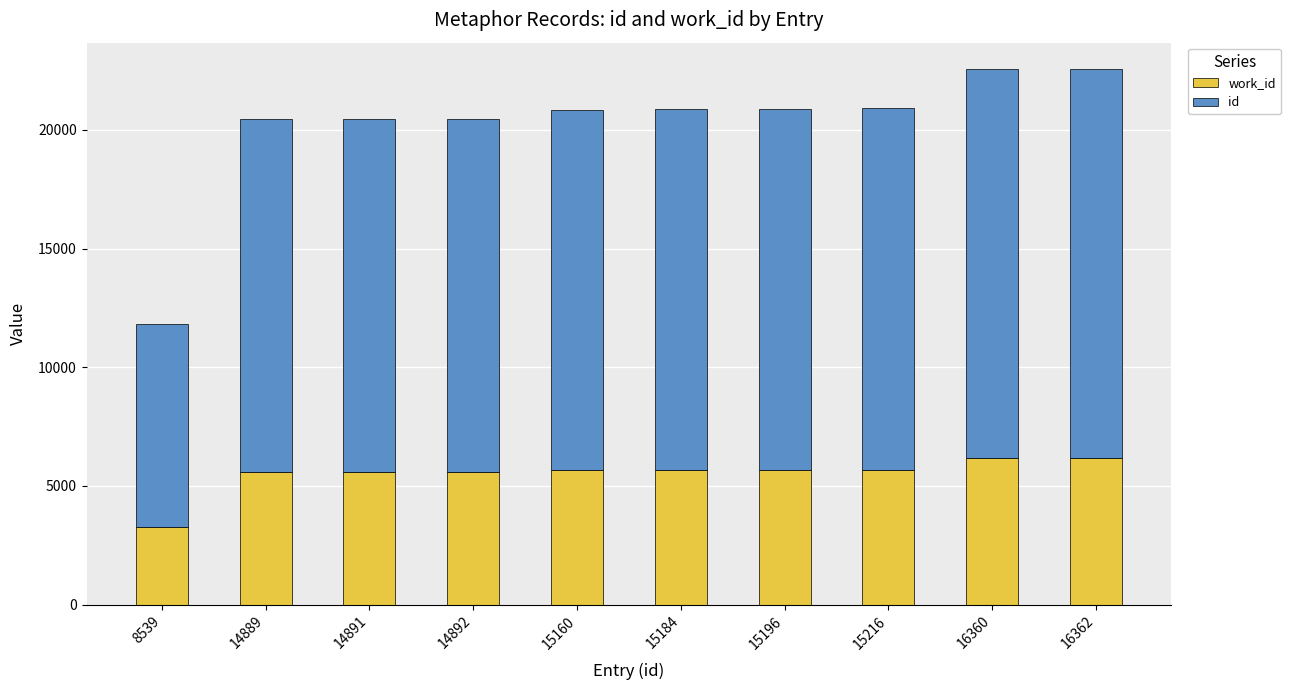

True or false: id has a value of 16362 at 16362.

True